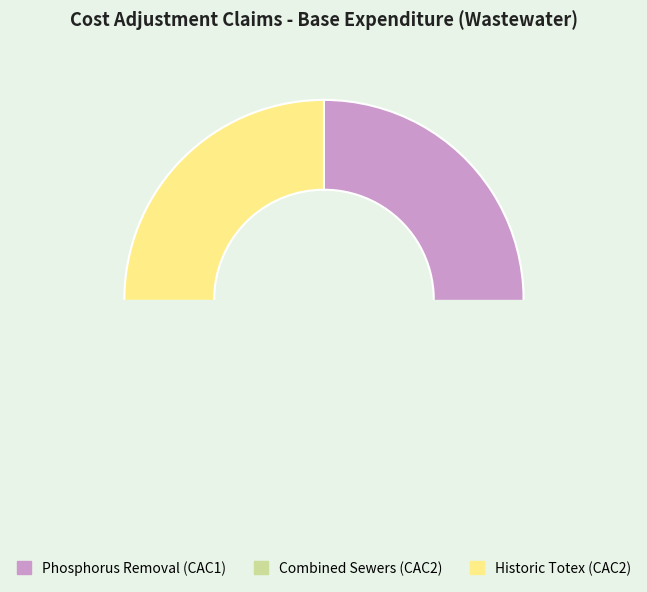

What is the largest slice in the pie chart?

Historic total expenditure CAC2